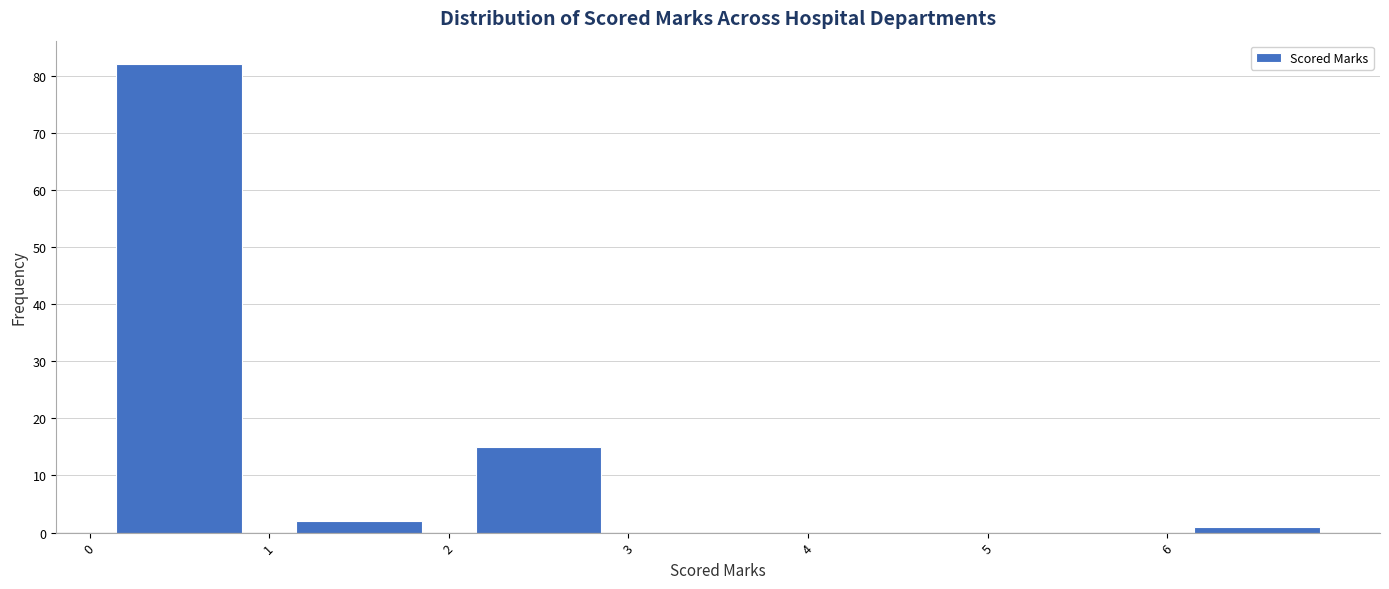

Which range on the x-axis has the tallest bar?

0 to 1